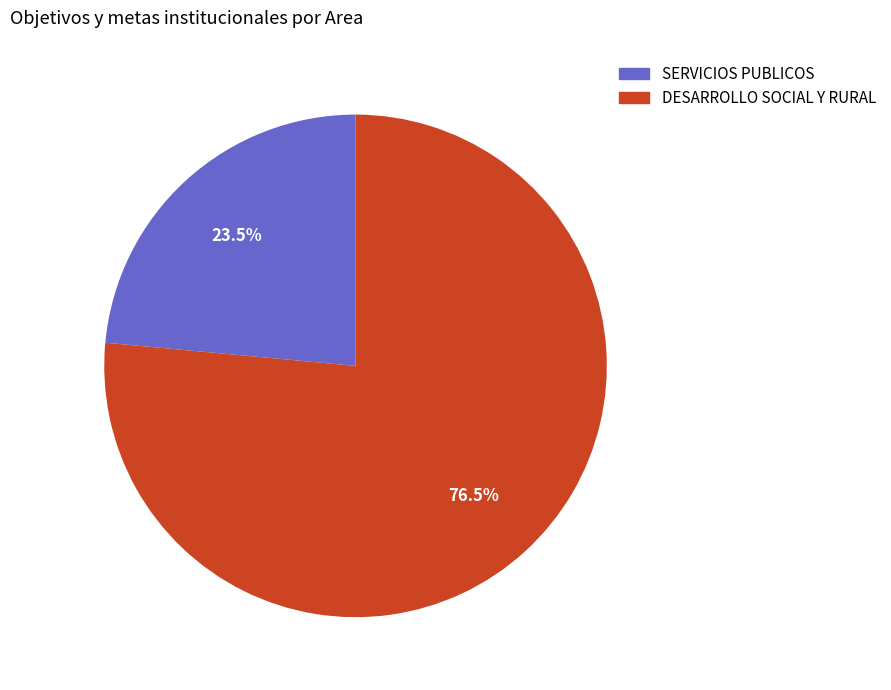

Between DESARROLLO SOCIAL Y RURAL and SERVICIOS PUBLICOS, which is larger?

DESARROLLO SOCIAL Y RURAL